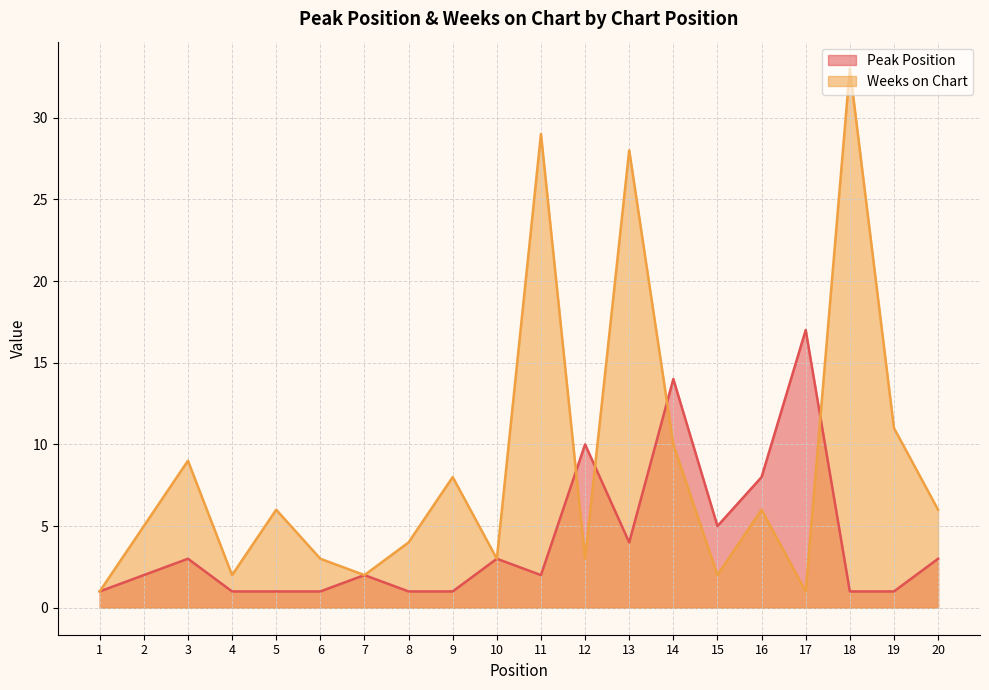

Where do Peak Position and Weeks on Chart first cross each other?

11 and 12